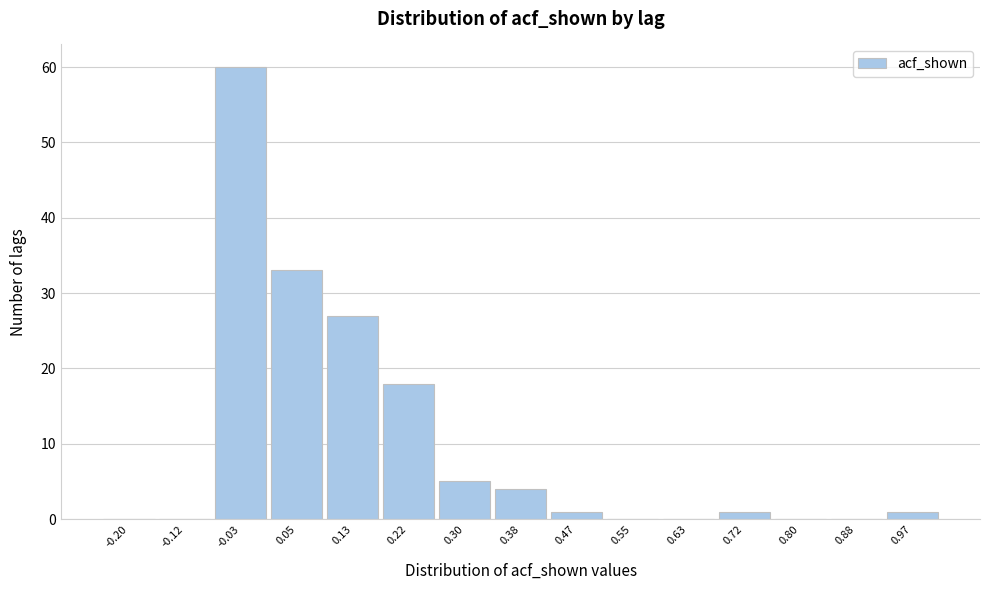

Reading left to right, extract all data points from this chart.

-0.20=0	-0.12=0	-0.03=60	0.05=33	0.13=27	0.22=18	0.30=5	0.38=4	0.47=1	0.55=0	0.63=0	0.72=1	0.80=0	0.88=0	0.97=1